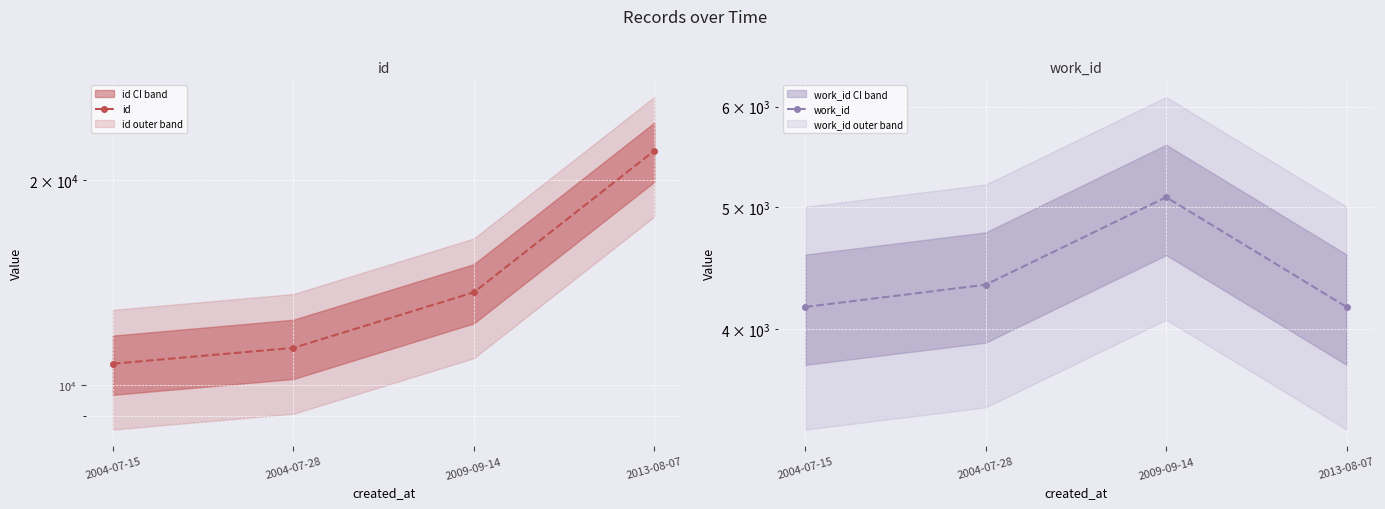

Between 2013-08-07 and 2009-09-14, which is larger?

2013-08-07